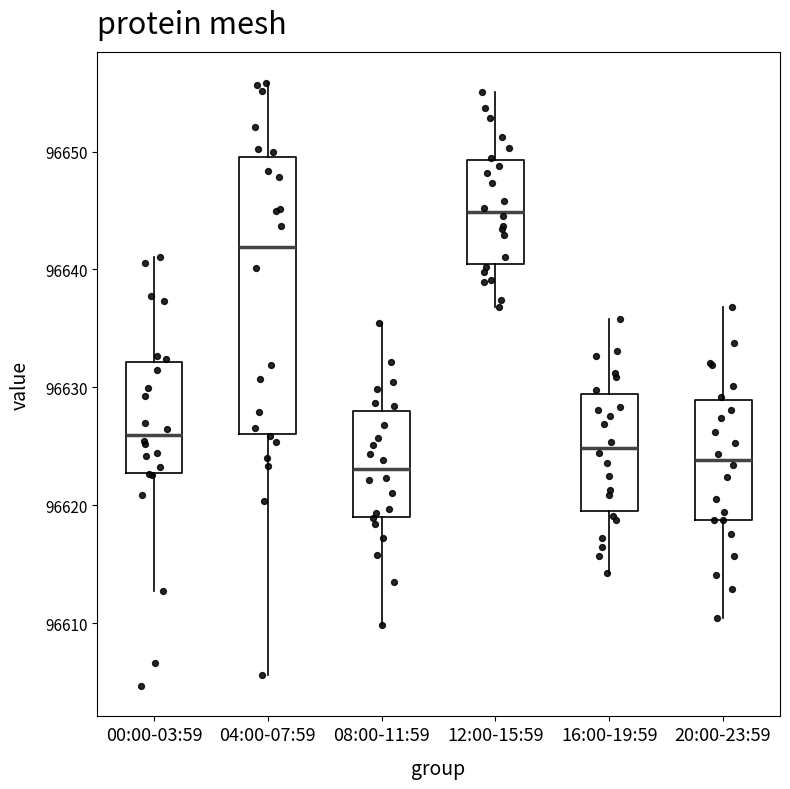

Which box has the highest median line?

12:00-15:59